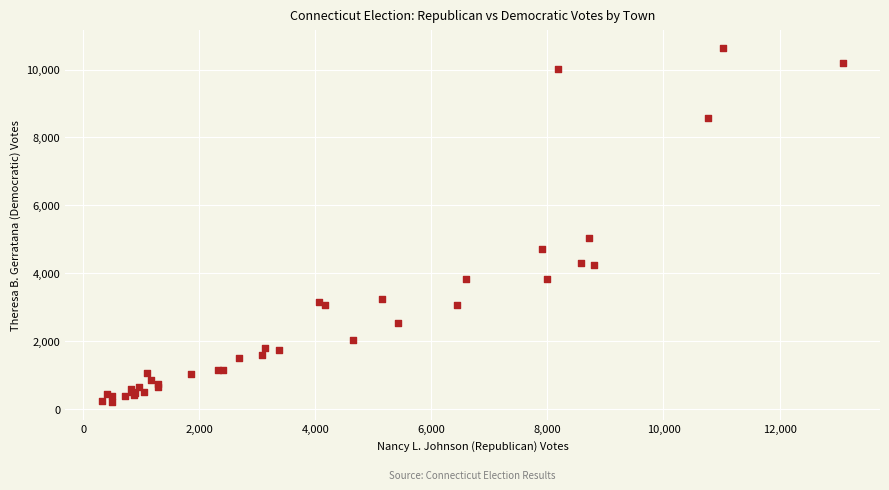

What Y value in the scatter plot is closest to 5418?

5025